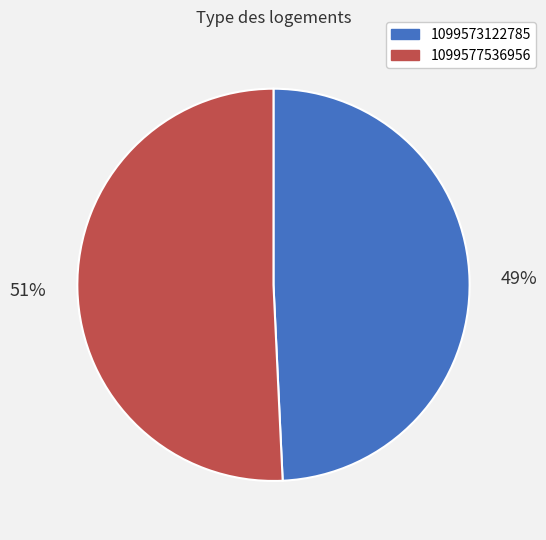

Do 1099573122785 and 1099577536956 together represent more than half of the pie?

Yes